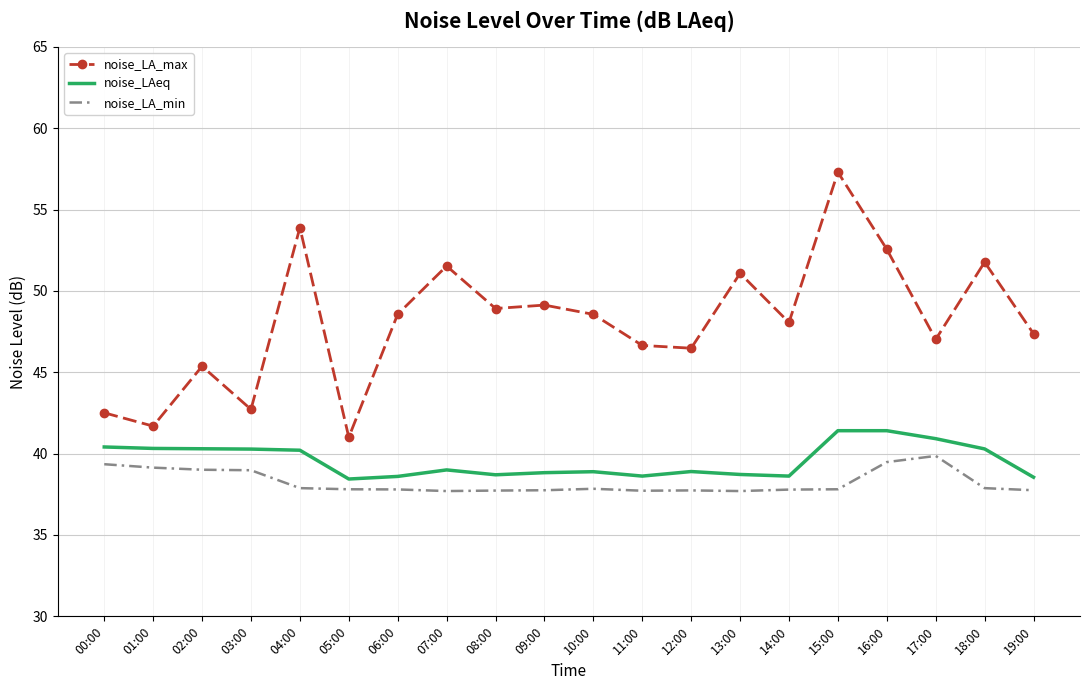

What position from the right is 19:00?

1